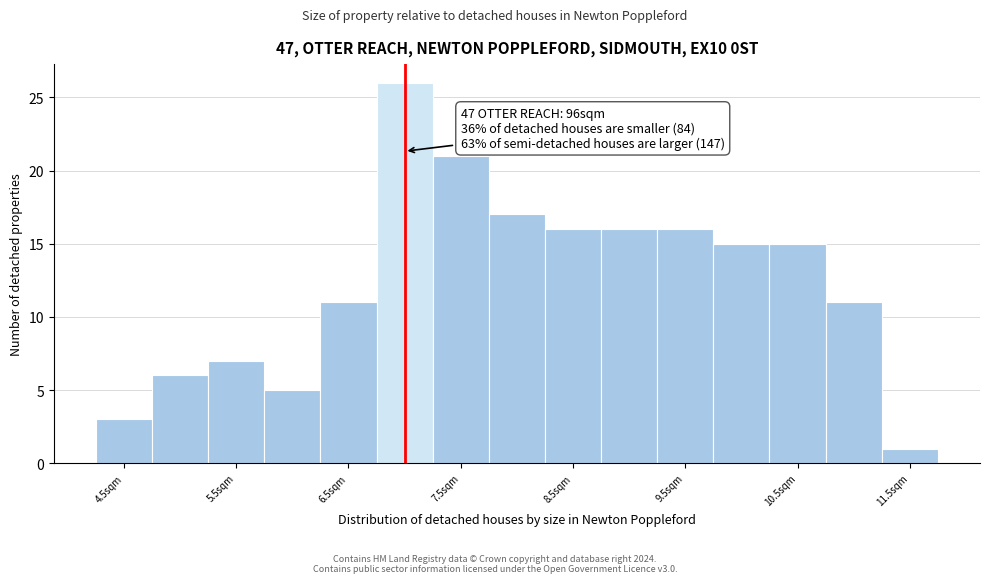

Which range on the x-axis has the tallest bar?

6.75 to 7.25